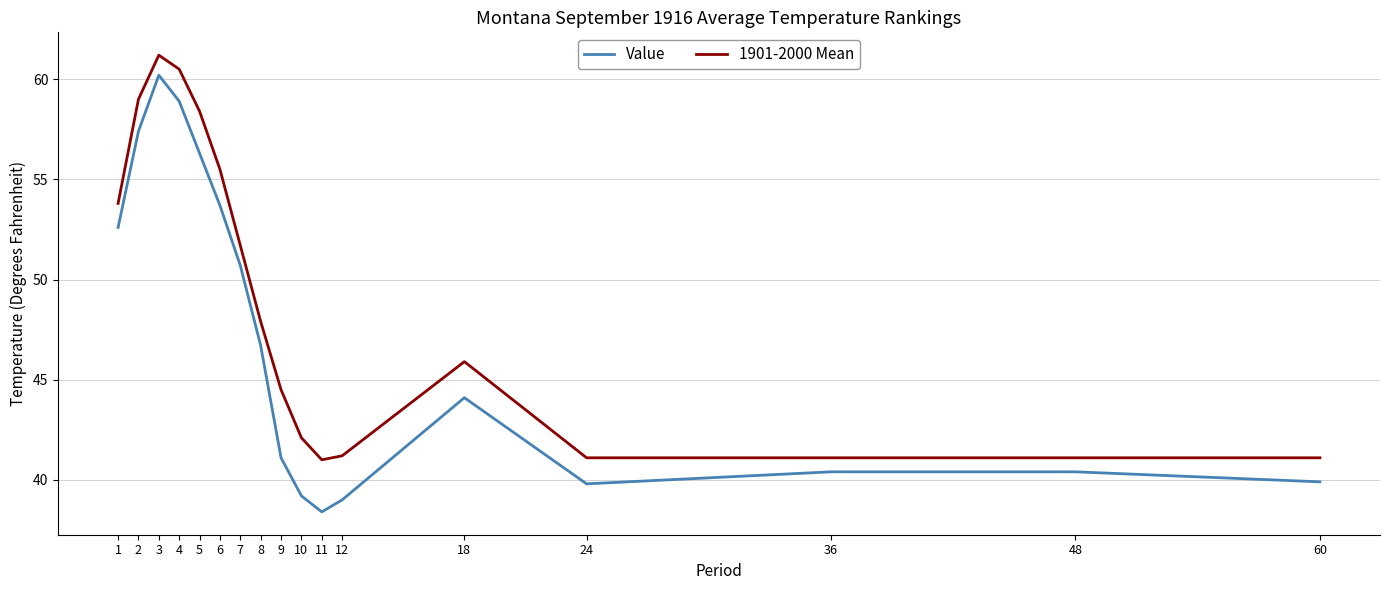

What is the approximate value of 1901-2000 Mean at 5?

58.4